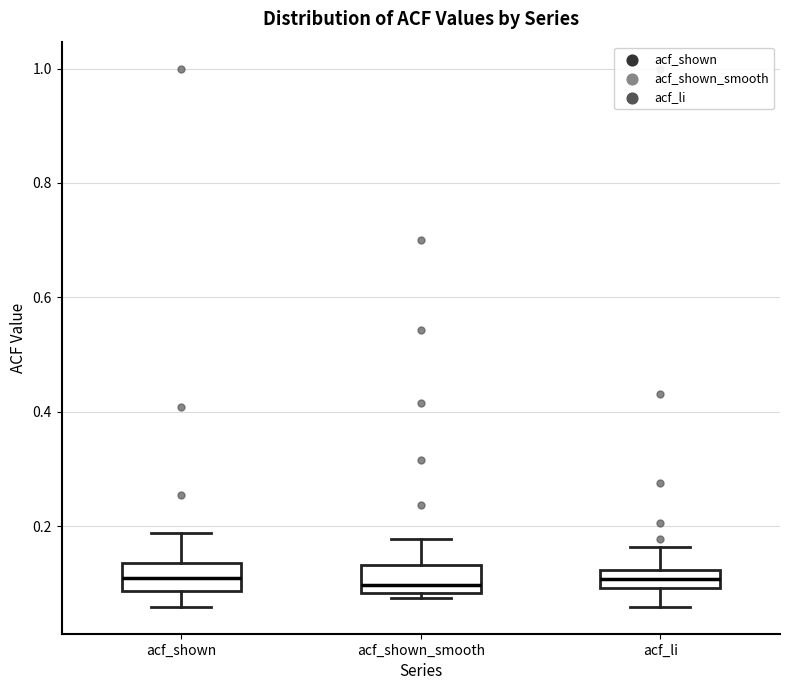

Where does the median line of the box for acf_shown_smooth sit on the y-axis? The values are not printed on the chart, so give them approximately, as read against the axis.

0.10